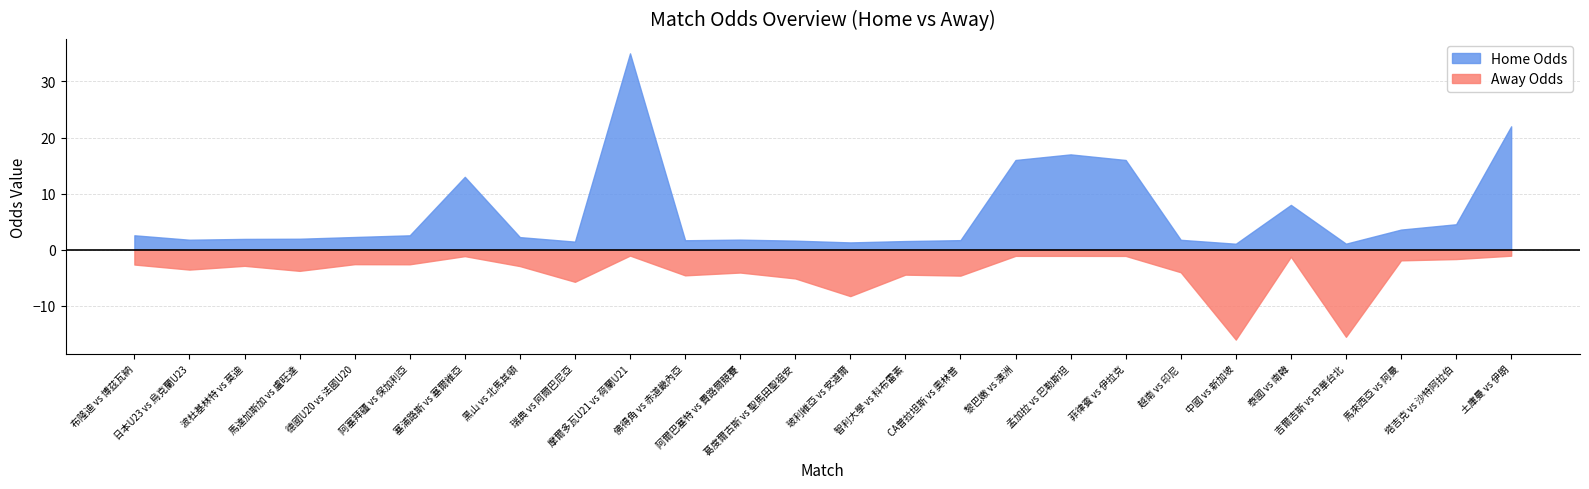

Where is the first local minimum for first_home?

日本U23 vs 烏克蘭U23